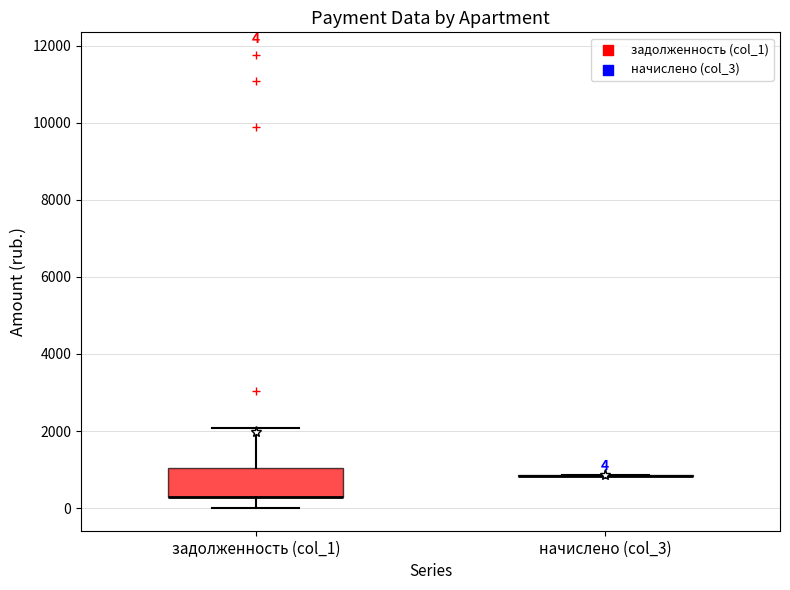

Which box is the tallest, from its lower edge to its upper edge?

задолженность (col_1)